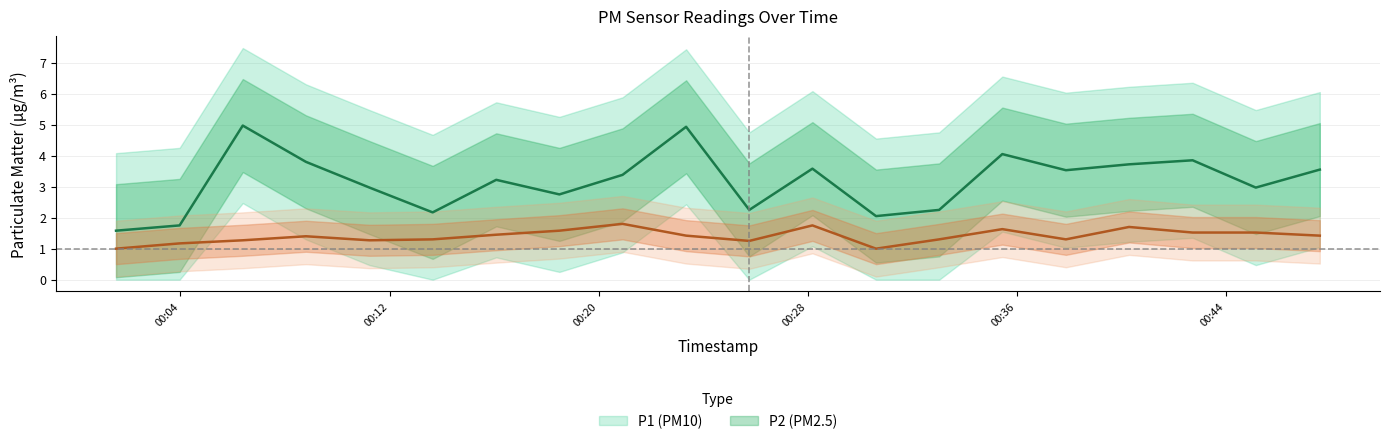

What is the spread (max minus min) of values at 2023-07-30T00:01:32?

0.6